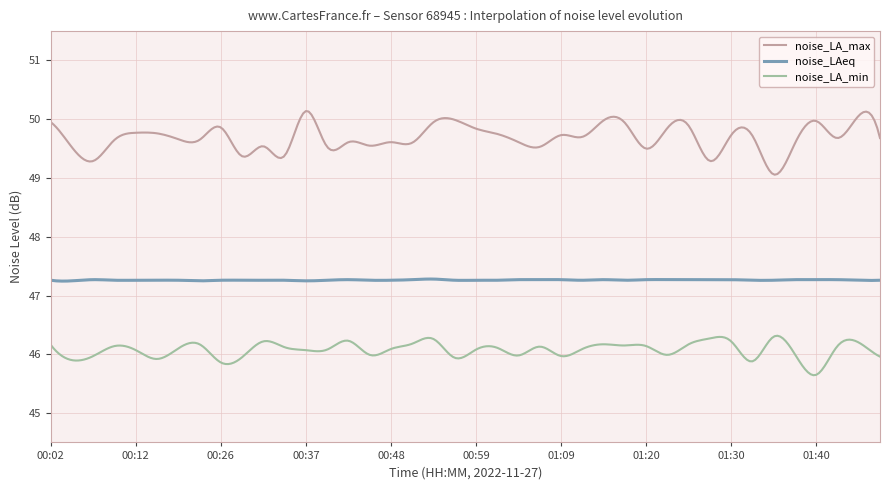

True or false: noise_LA_max and noise_LA_min intersect in this chart.

False